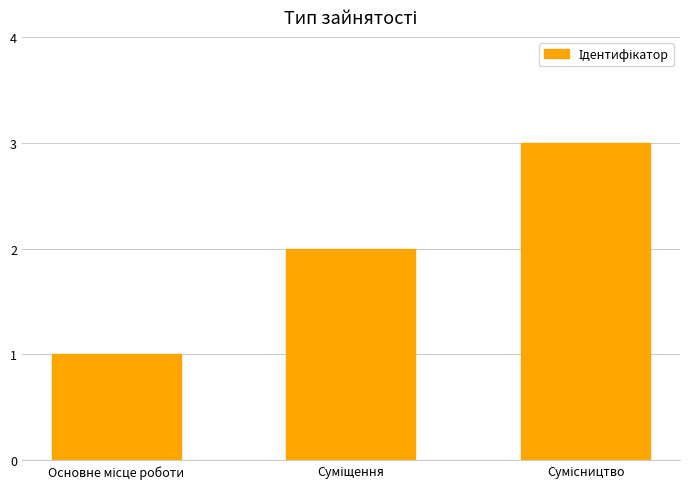

What is the sum of all values?

6